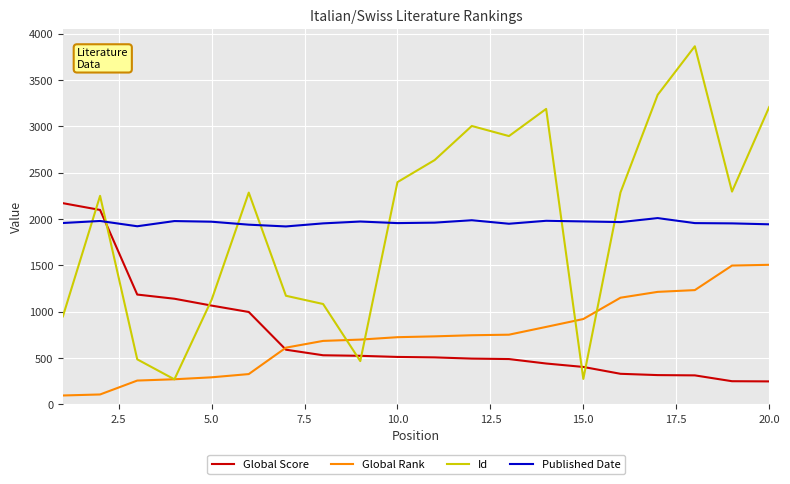

Which series has the widest spread of values?

Id